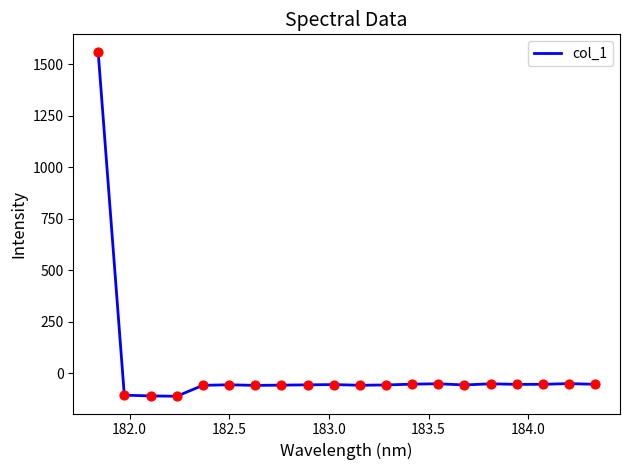

What is the difference between the maximum and minimum values?

1671.7